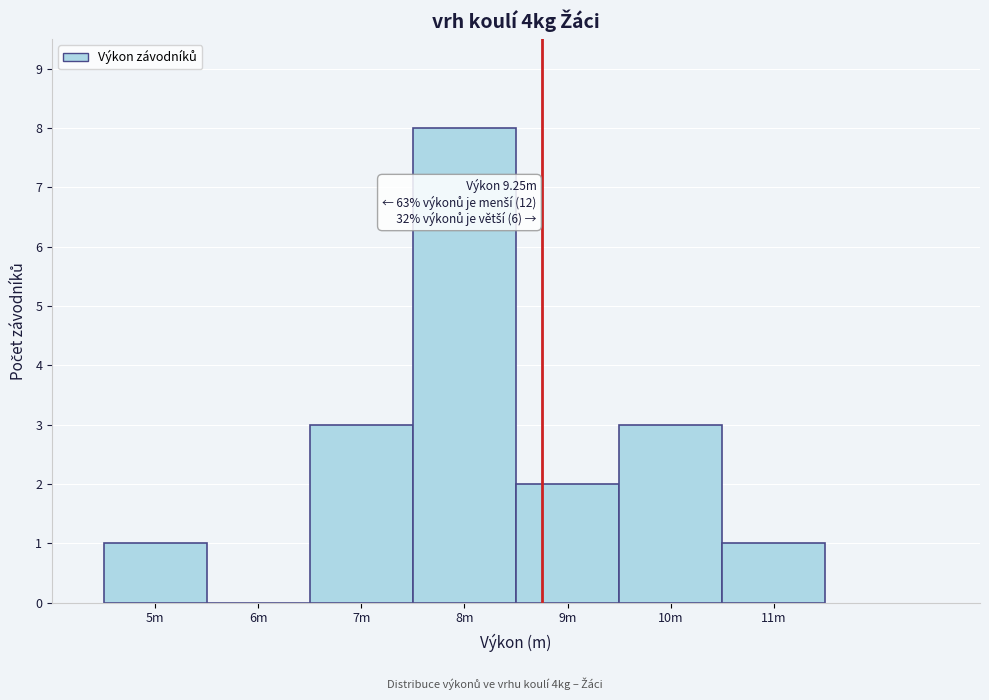

Reading left to right, extract all data points from this chart.

5m=1	6m=0	7m=3	8m=8	9m=2	10m=3	11m=1